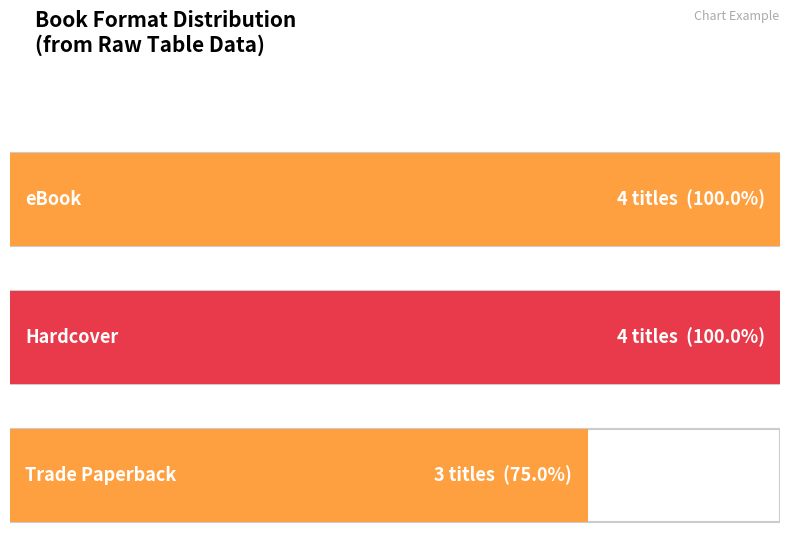

How many series are shown in this chart?

3